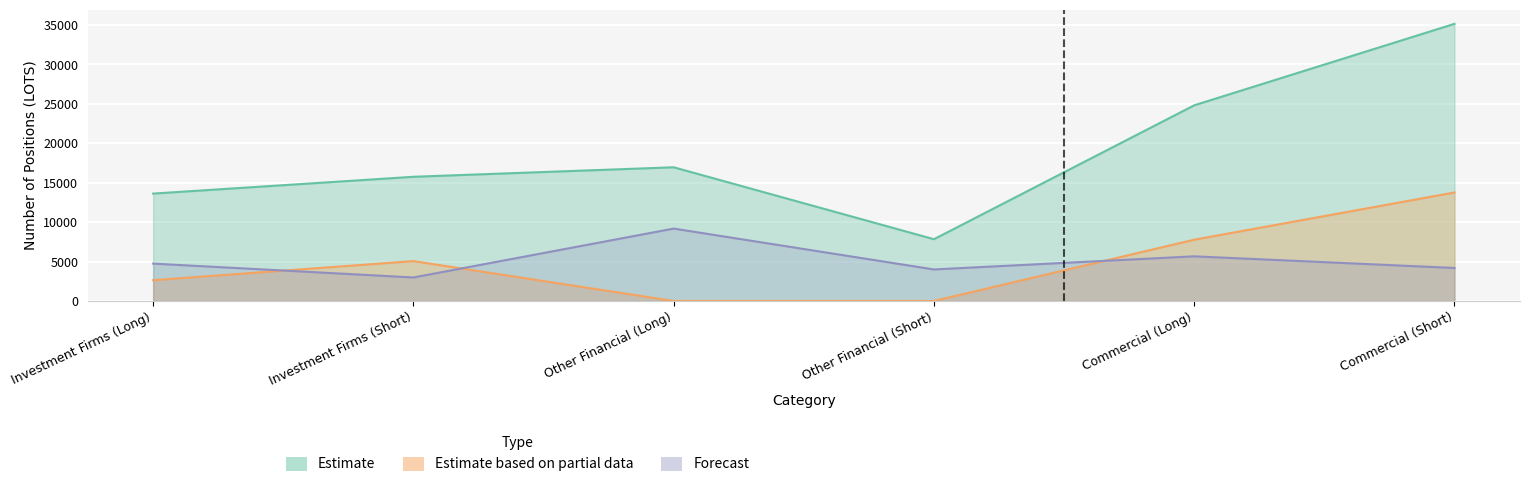

What are all the series names shown in the legend?

Estimate, Estimate based on partial data, Forecast